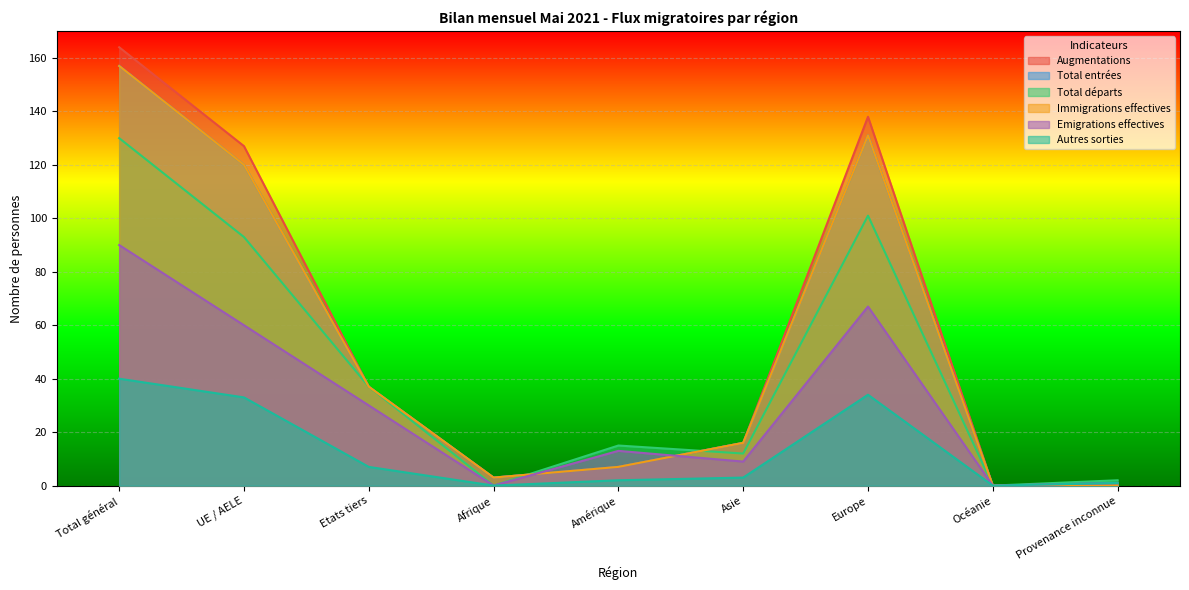

True or false: Autres sorties has a value of 0 at Océanie.

True